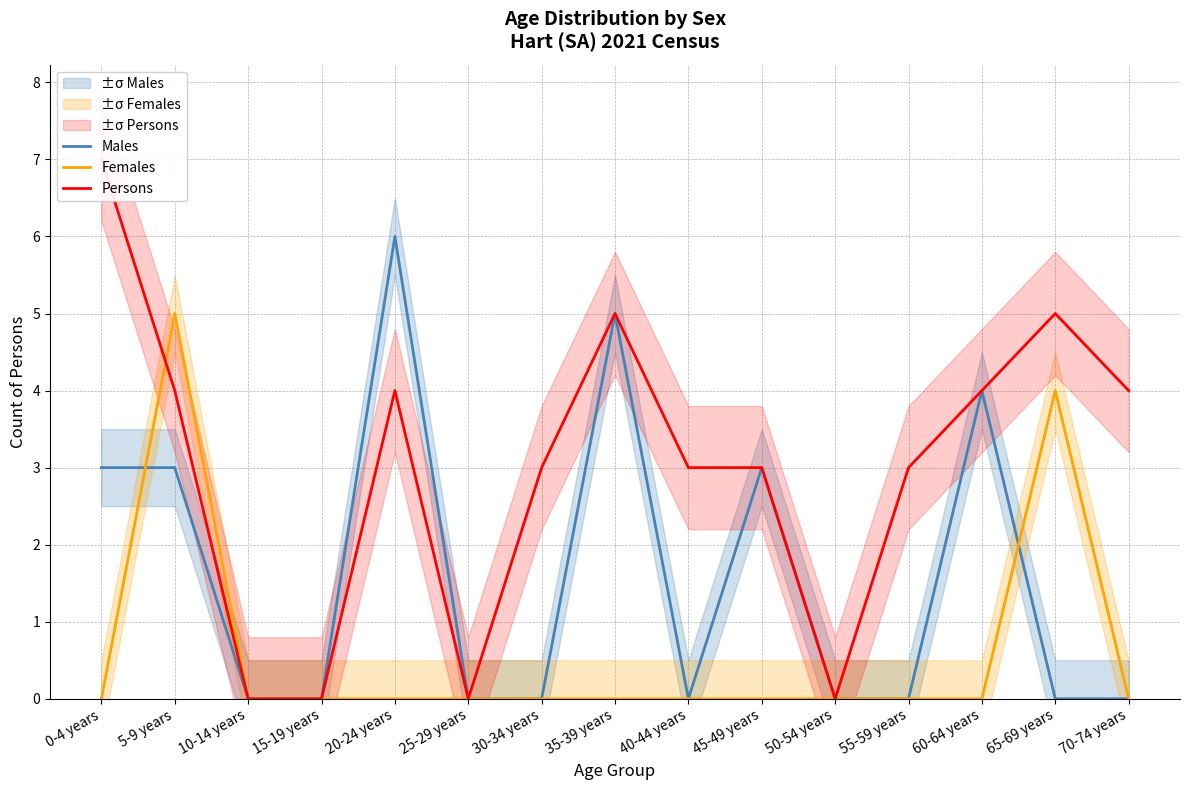

Where is the first local minimum for Persons?

25-29 years